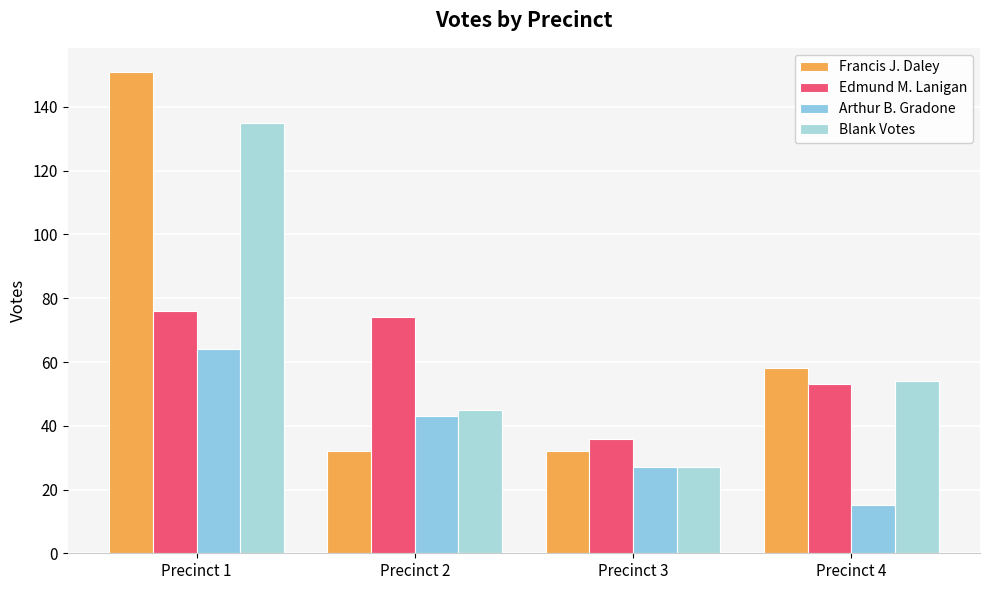

Count the number of categories in the chart.

4